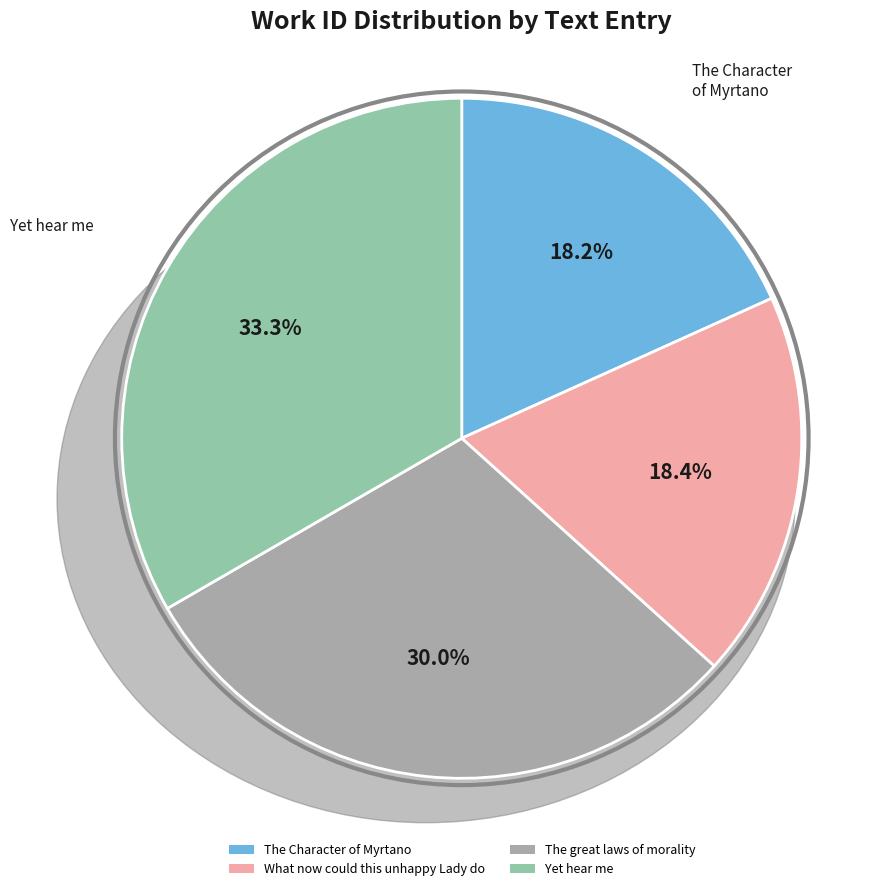

Does any single category account for the majority?

No